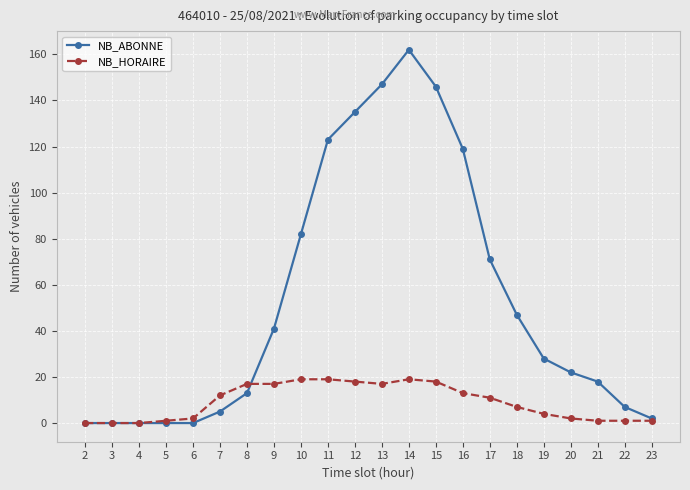

Reading right to left, what are all the values shown in this chart?

NB_ABONNE: 2	7	18	22	28	47	71	119	146	162	147	135	123	82	41	13	5	0	0	0	0	0
NB_HORAIRE: 1	1	1	2	4	7	11	13	18	19	17	18	19	19	17	17	12	2	1	0	0	0